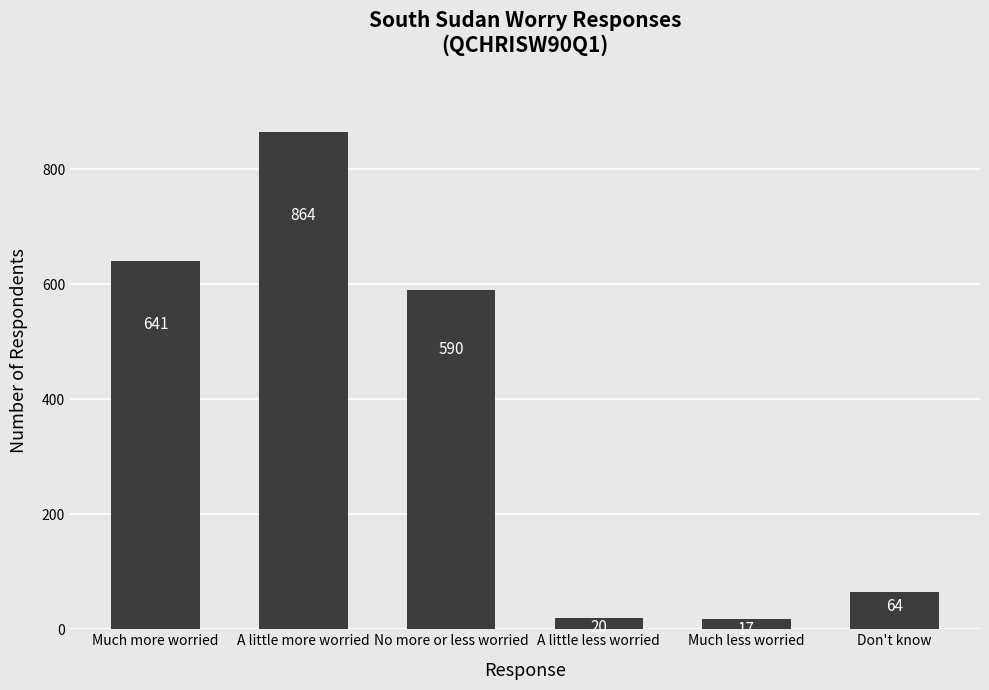

True or false: the data shows 20 at A little less worried.

True